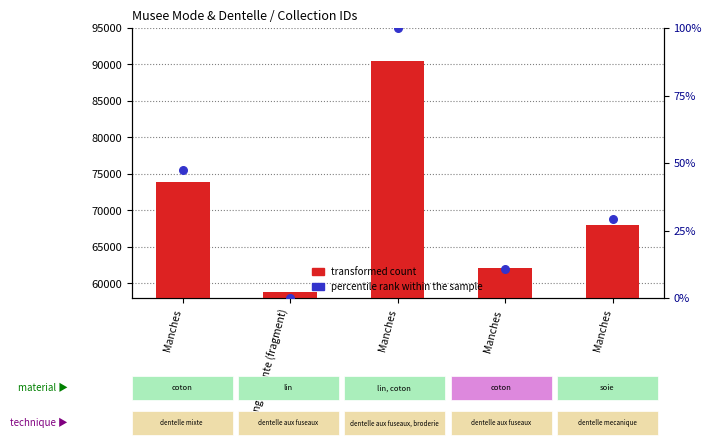

Which series reaches the minimum Y coordinate?

percentile rank within the sample